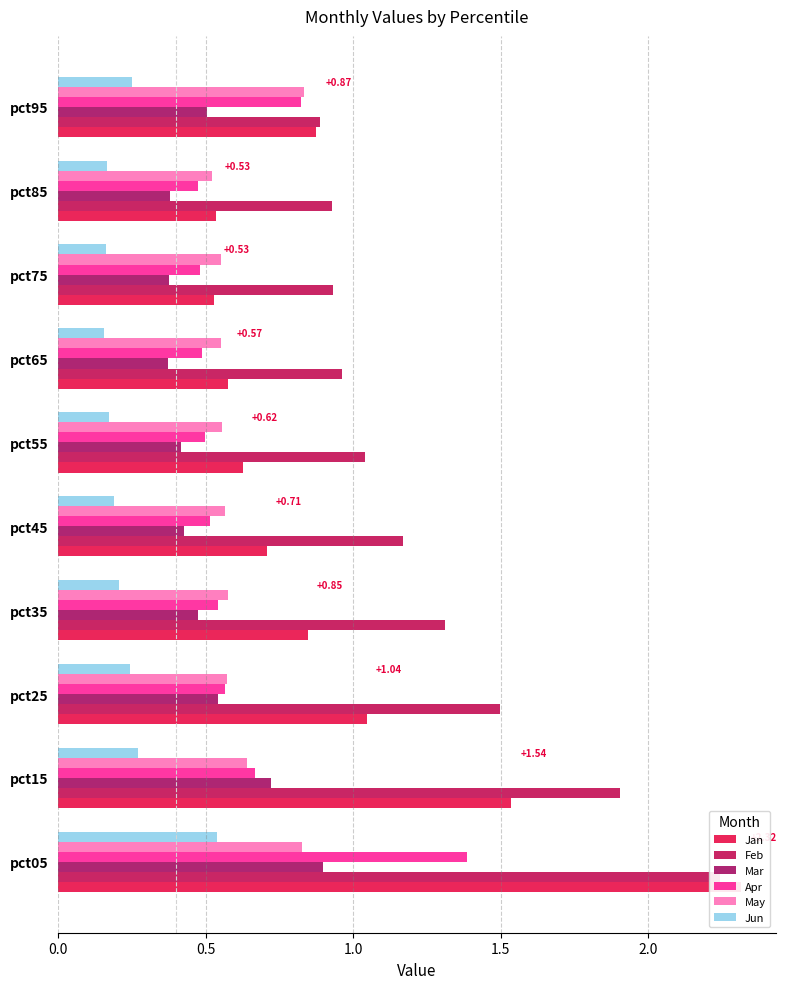

What position from the right is 6?

4